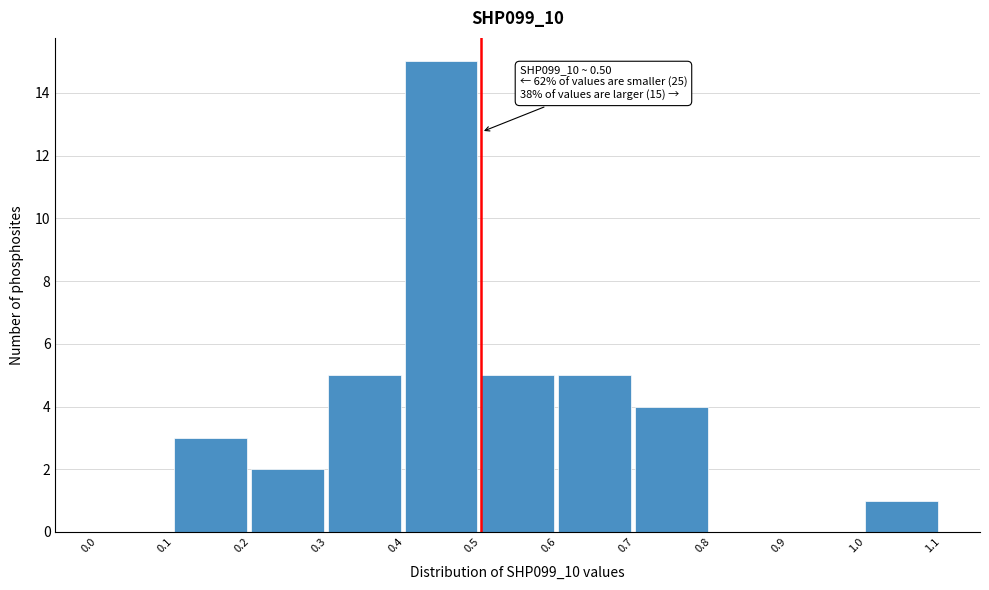

Which range on the x-axis has the tallest bar?

0.4 to 0.5